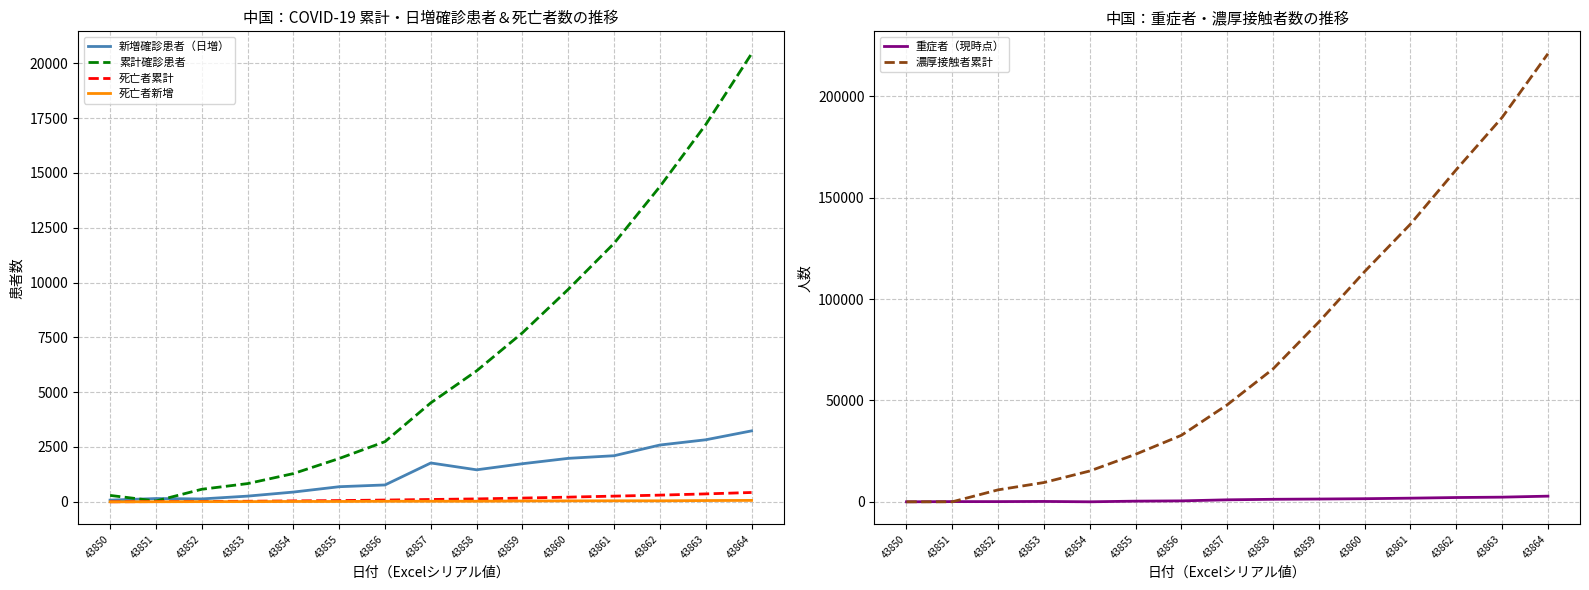

True or false: 濃厚接触者累計 has a value of 87799 at 43863.

False